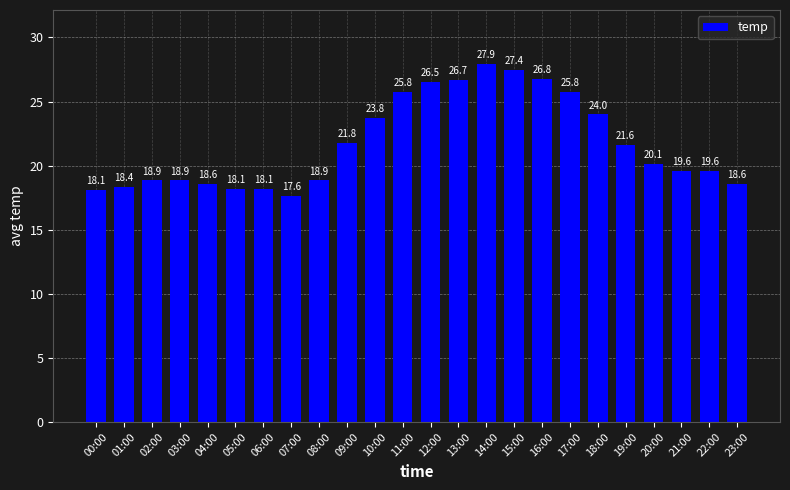

Which category has the lowest value across all series?

07:00